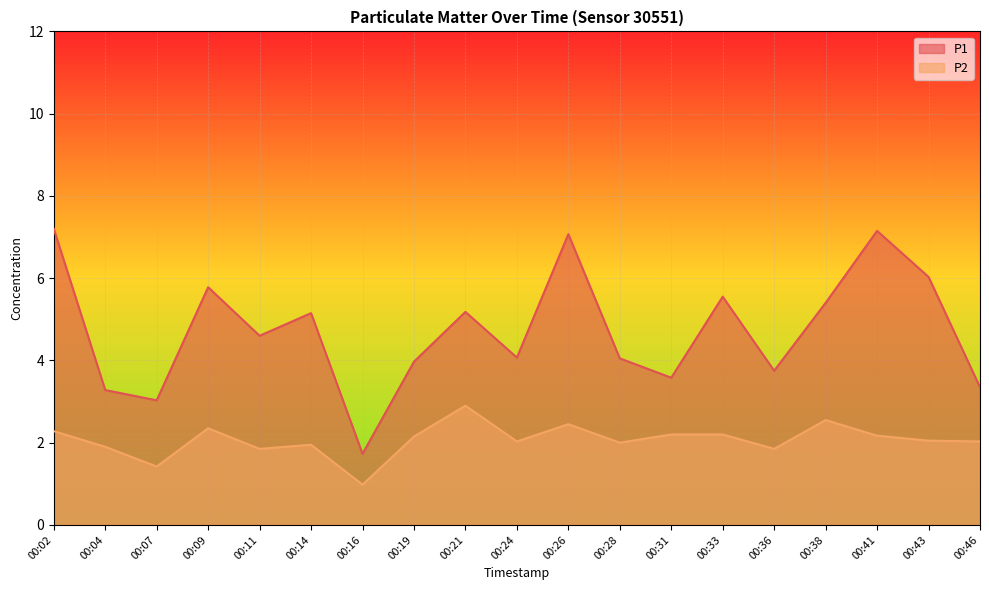

Rank the series by their maximum value, from highest to lowest.

P1, P2